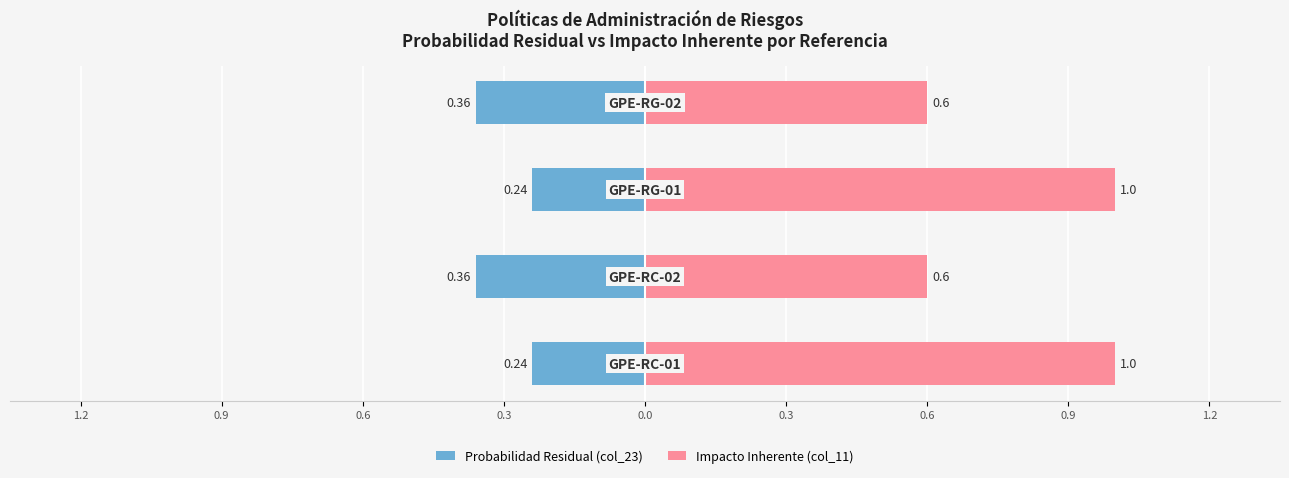

At how many categories does at least one series exceed 0?

4